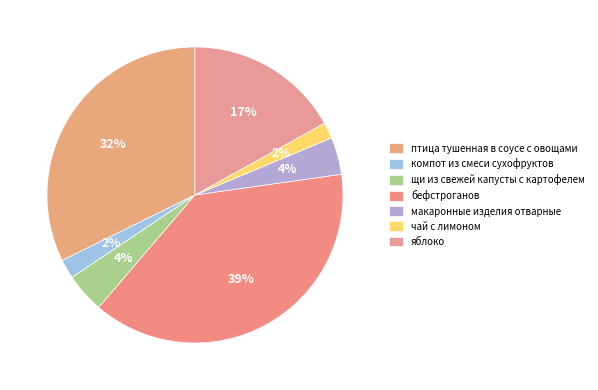

To the nearest percent, what is the average slice percentage?

14%